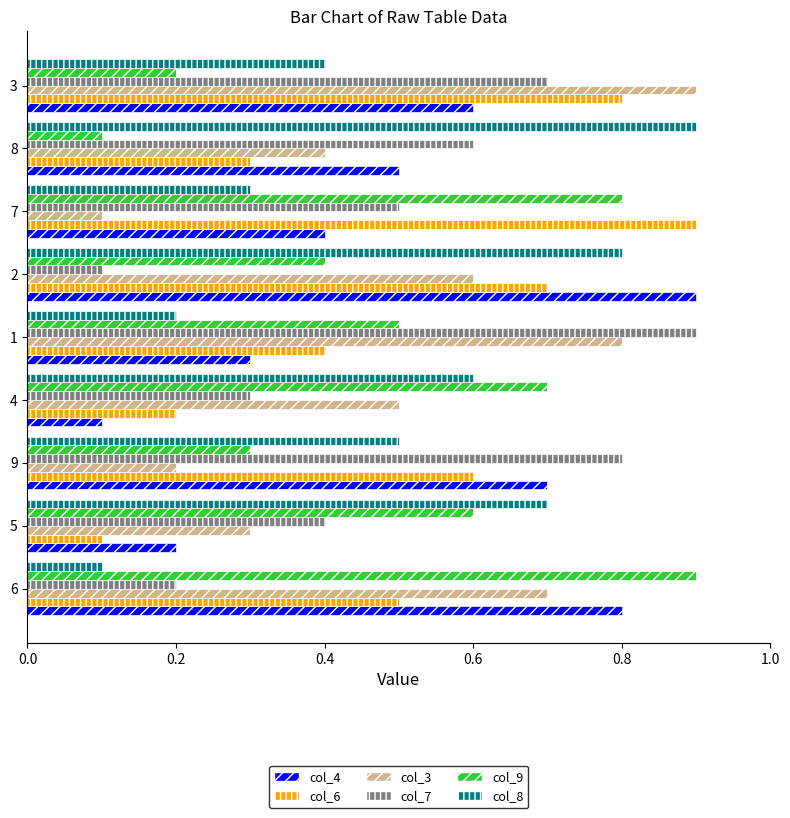

At how many categories does at least one series exceed 0?

9